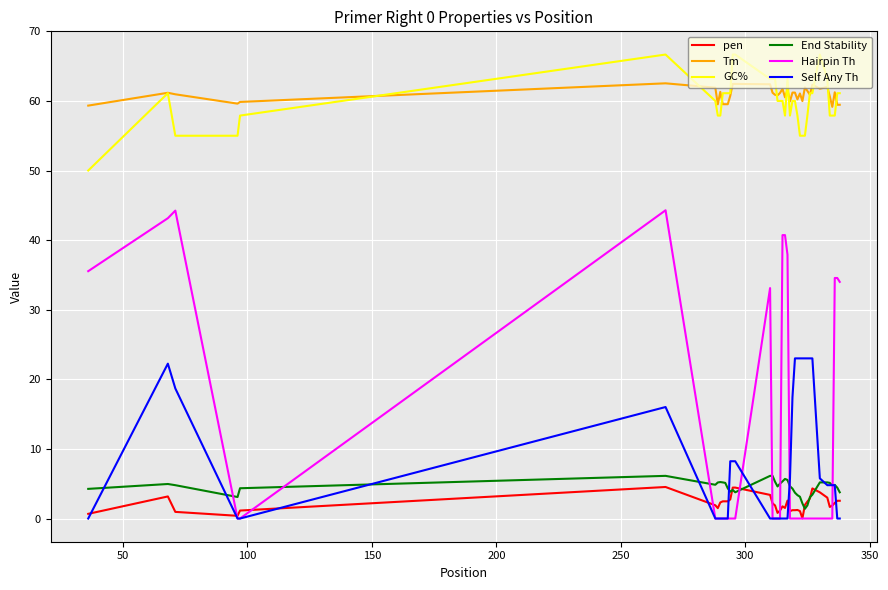

True or false: GC% and Tm cross at least once.

True